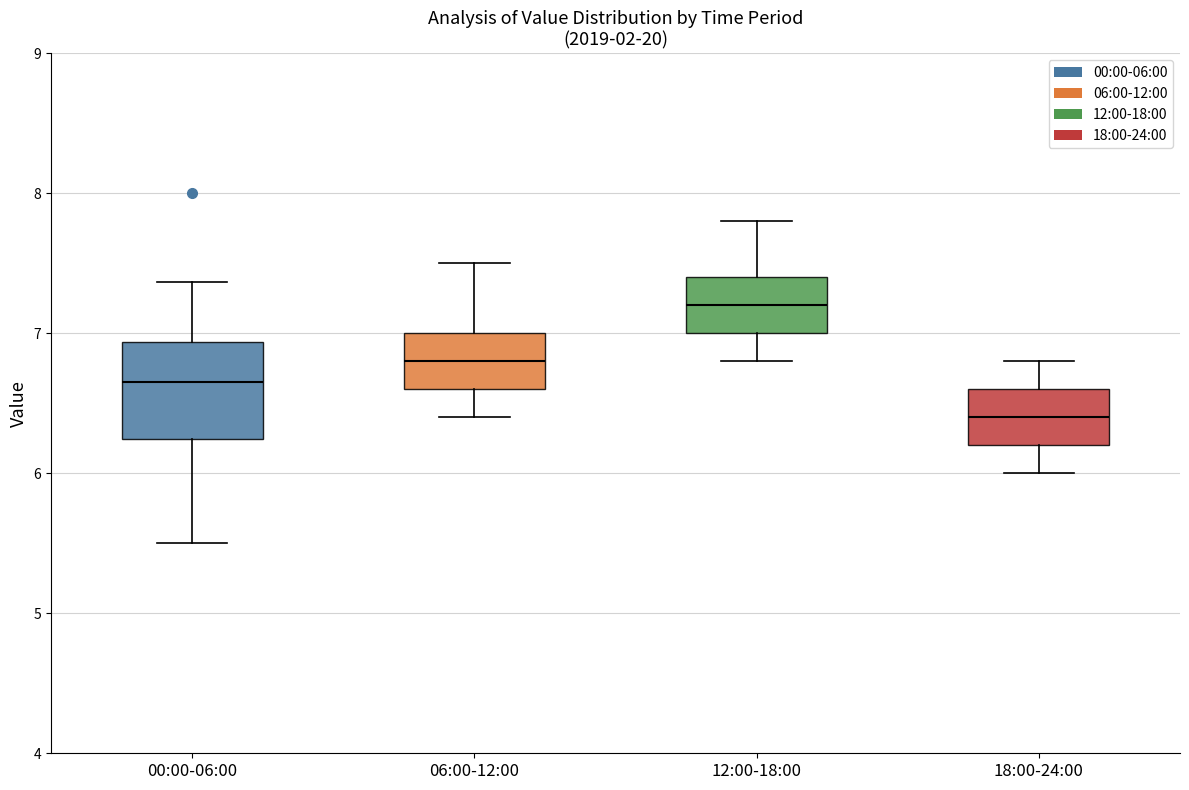

Which box's median line is the highest?

12:00-18:00